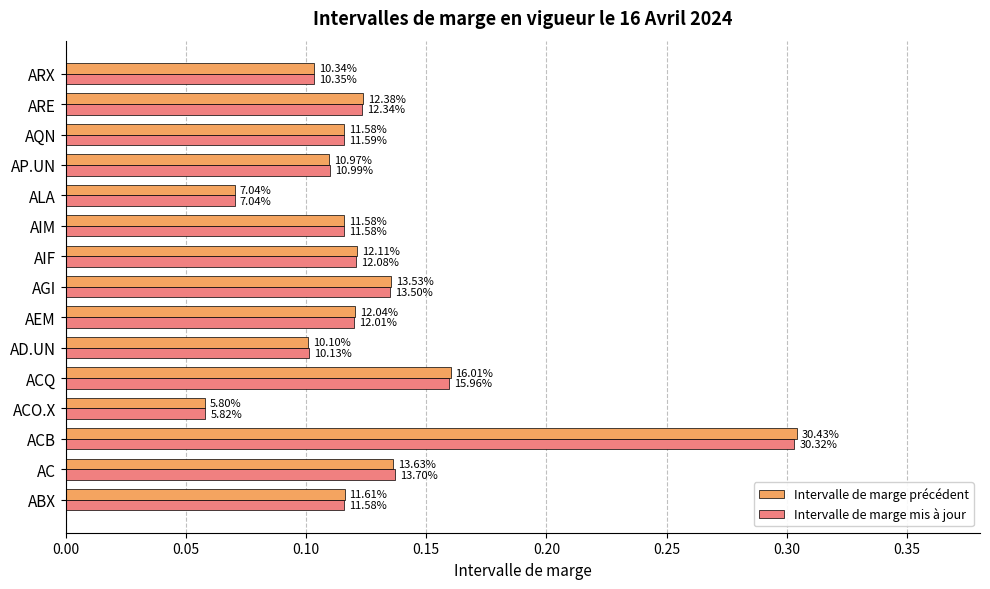

What are all the series names shown in the legend?

Intervalle de marge précédent, Intervalle de marge mis à jour